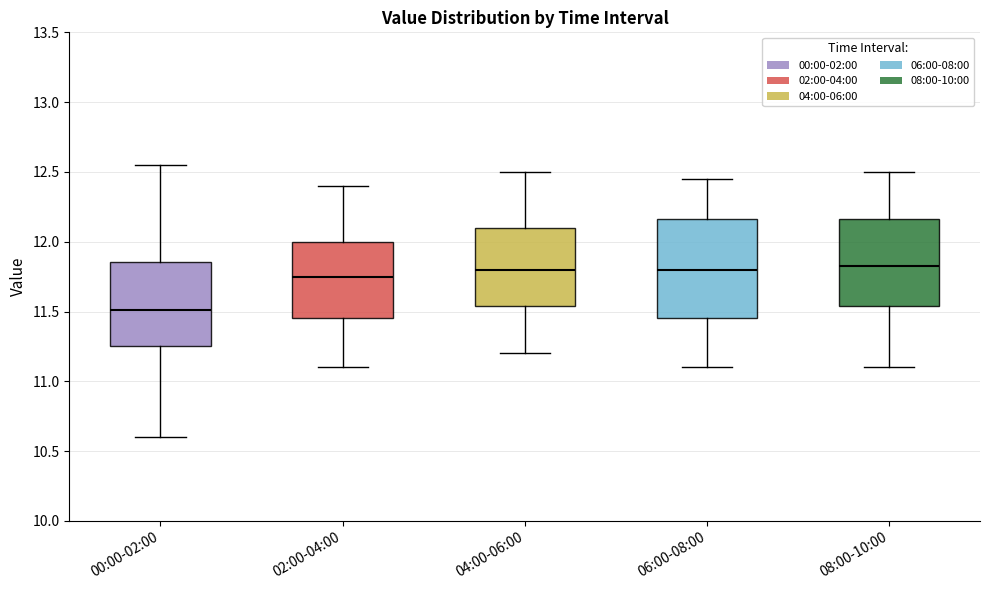

Which box's median line is the lowest?

00:00-02:00